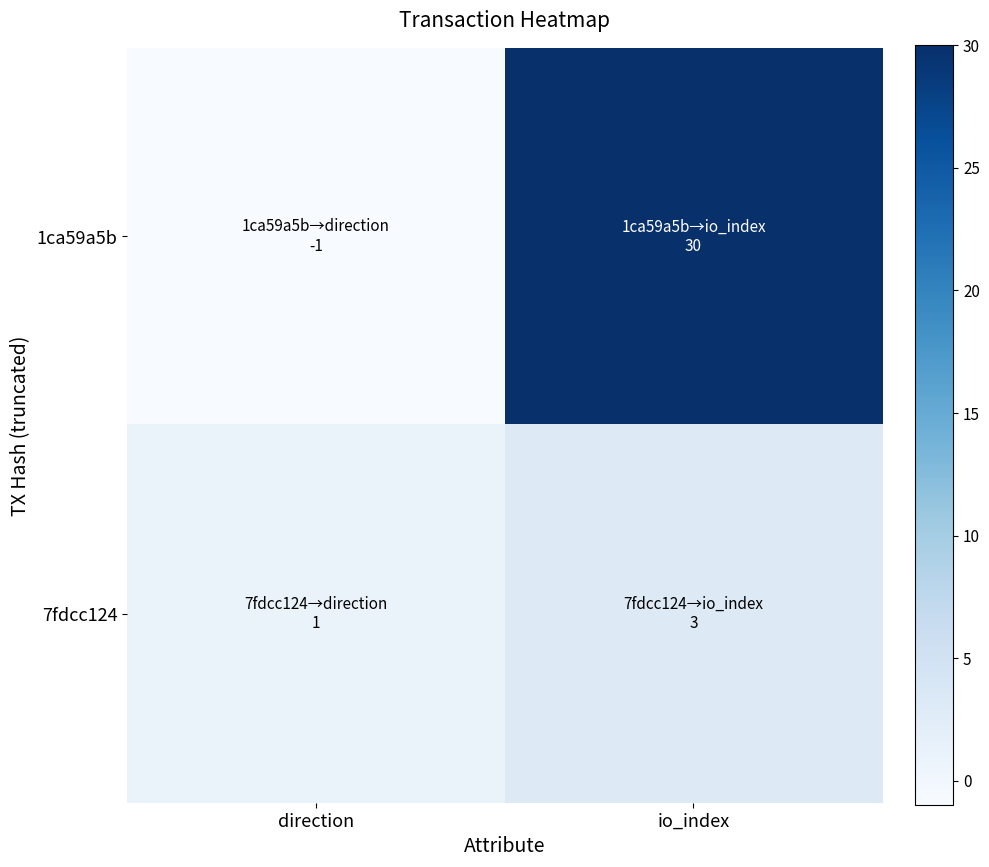

Which series has the largest total across all categories?

1ca59a5b